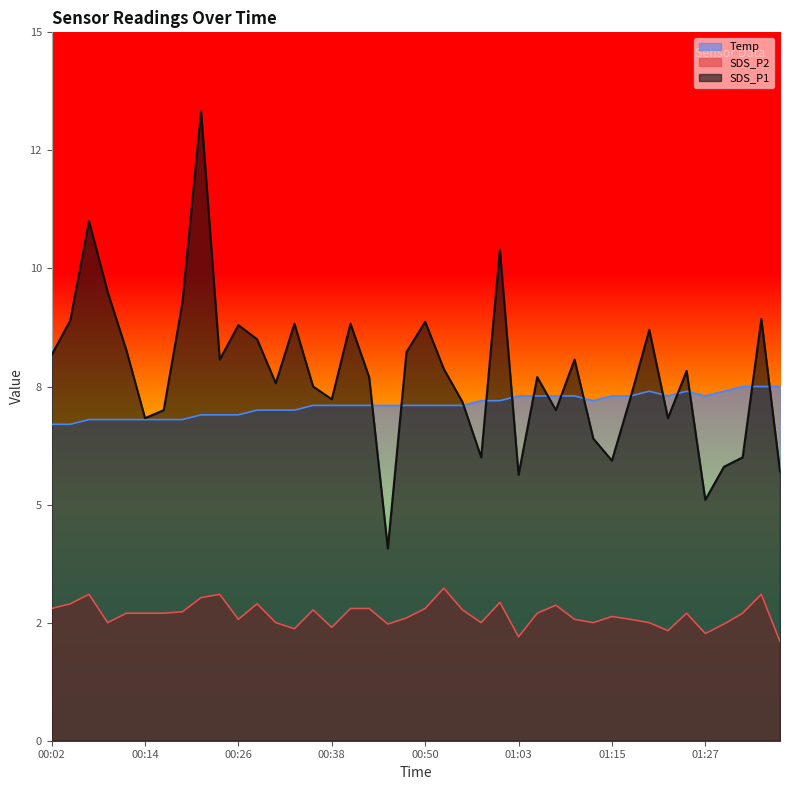

What are all the series names shown in the legend?

Temp, SDS_P2, SDS_P1